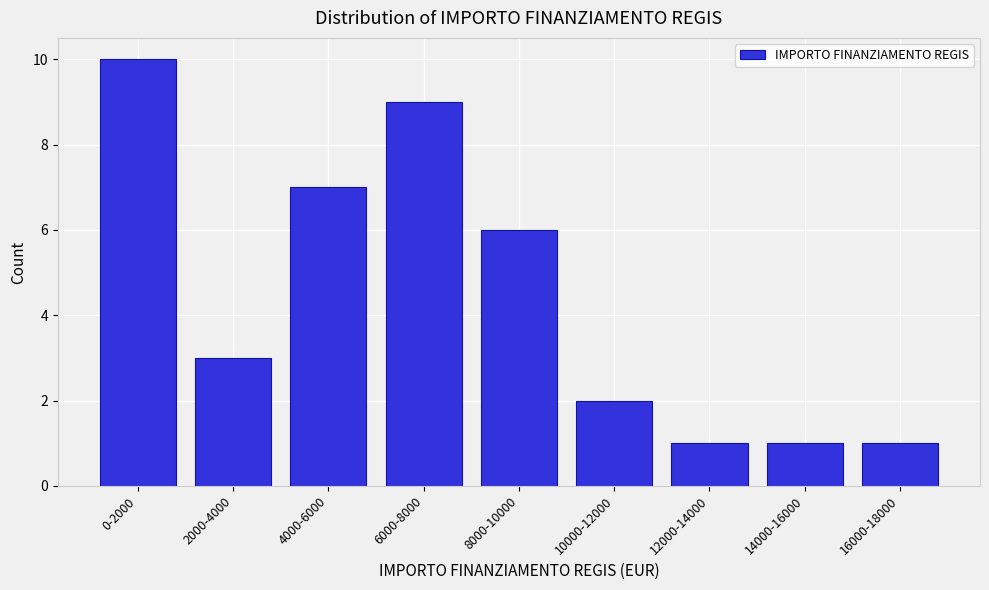

Reading right to left, what are all the values shown in this chart?

16000-18000=1	14000-16000=1	12000-14000=1	10000-12000=2	8000-10000=6	6000-8000=9	4000-6000=7	2000-4000=3	0-2000=10